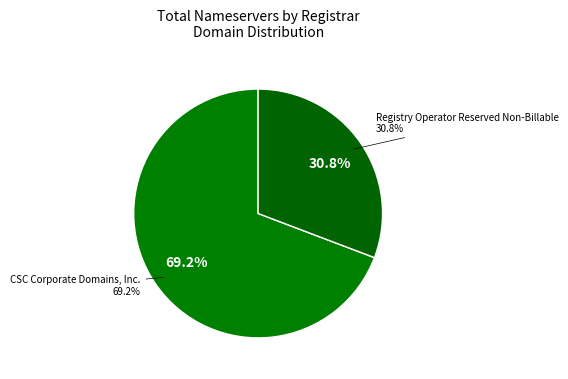

To the nearest percent, what portion does Registry Operator Reserved Non-Billable represent?

31%